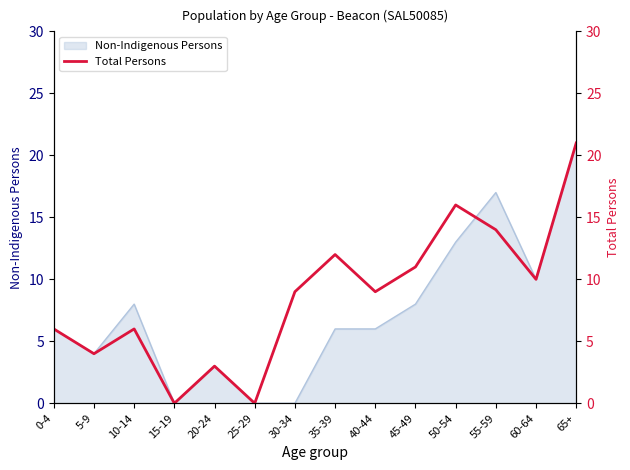

What is the value of the 14th point from the left?

21